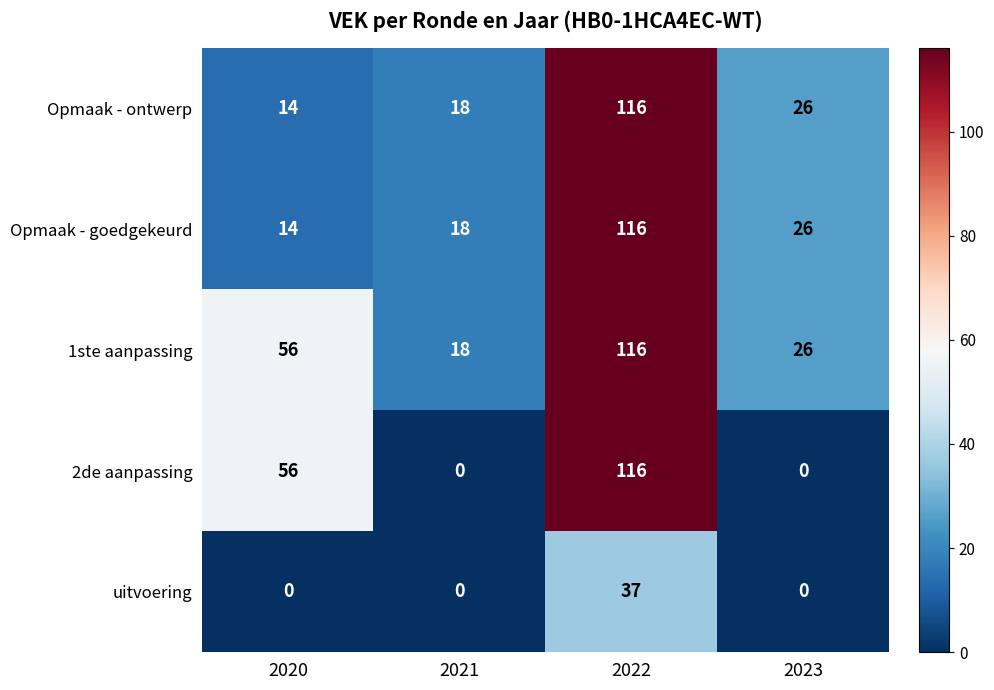

Read the Opmaak - ontwerp value at 2023, to the nearest 10.

30